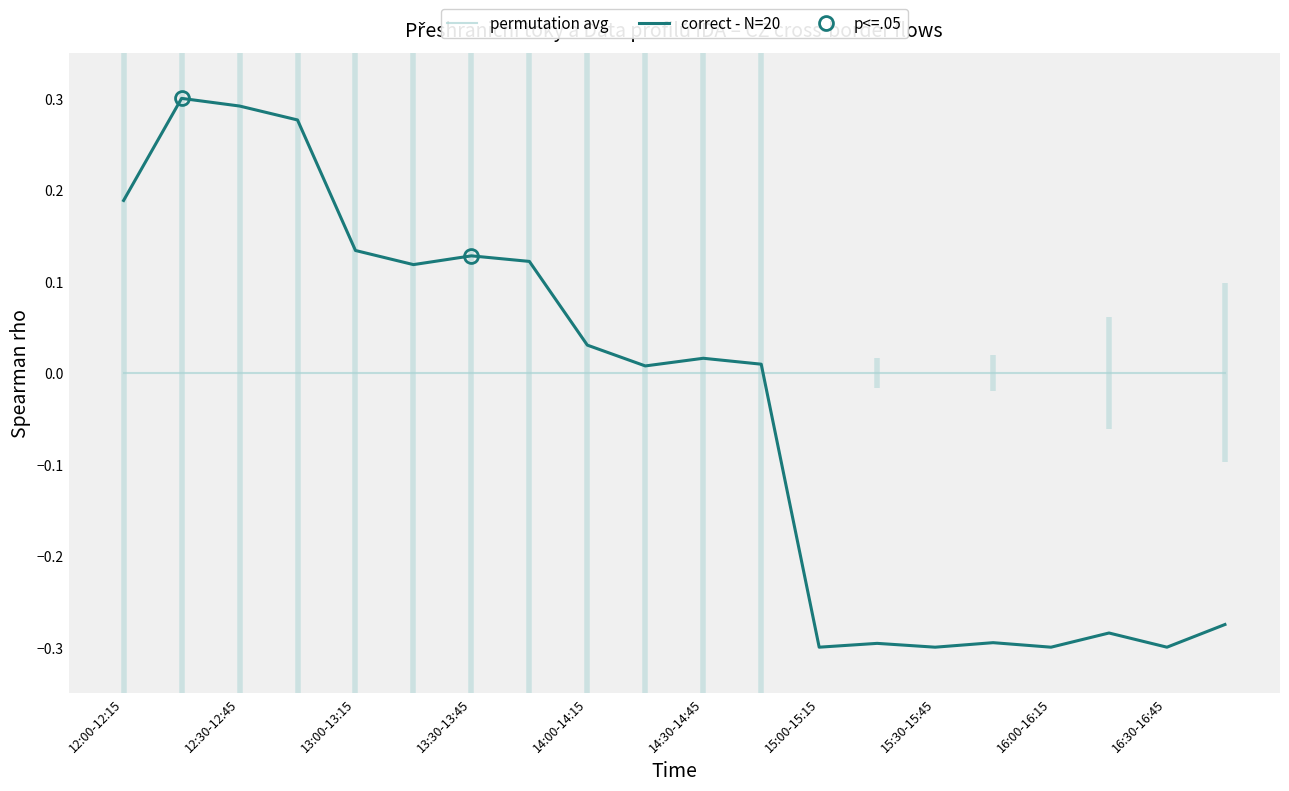

List the series in order of their overall mean, lowest first.

correct - N=20, permutation avg